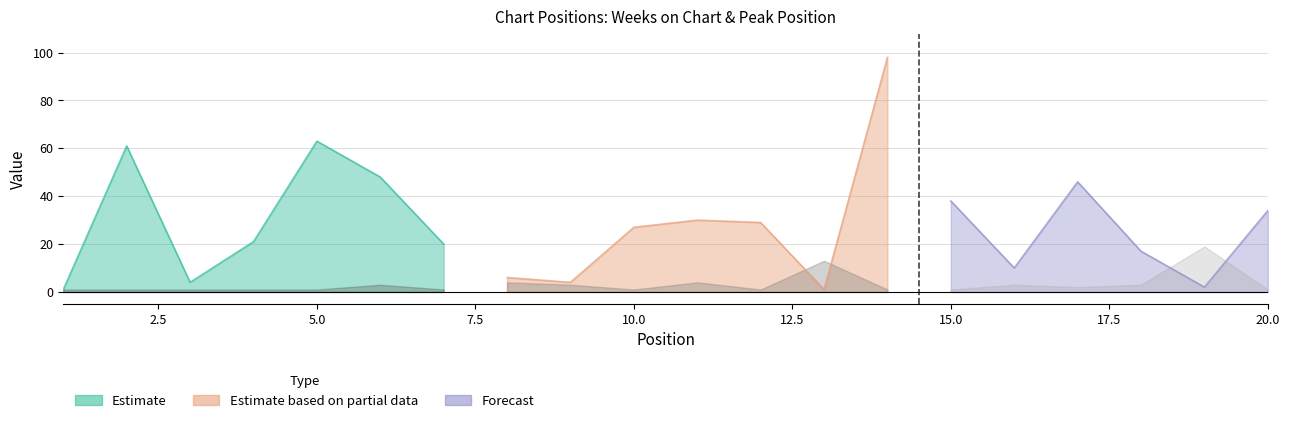

True or false: Weeks on Chart and Peak Position intersect in this chart.

True